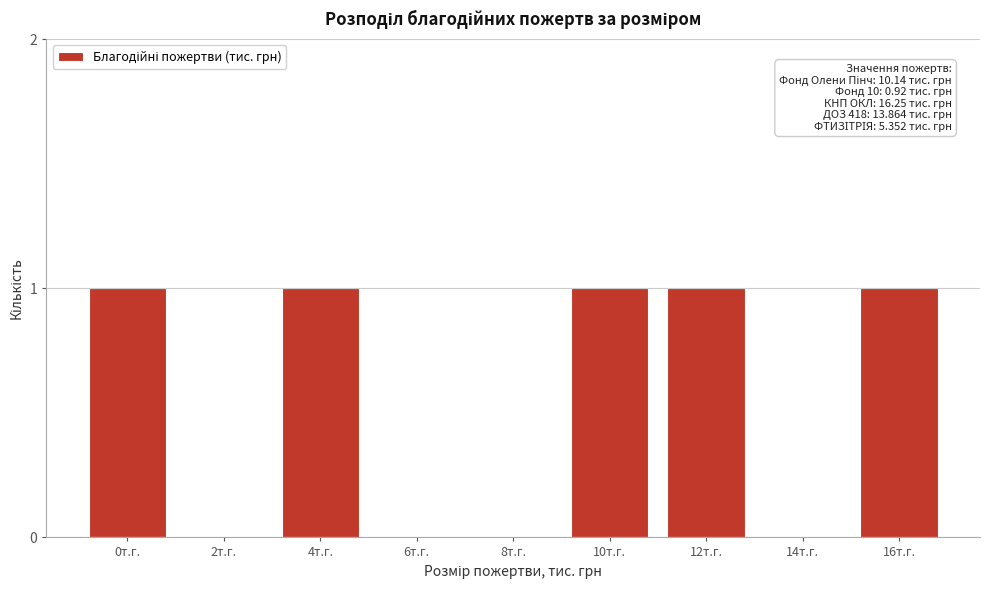

Reading left to right, transcribe all the data shown in this chart.

0т.г.=1	2т.г.=0	4т.г.=1	6т.г.=0	8т.г.=0	10т.г.=1	12т.г.=1	14т.г.=0	16т.г.=1